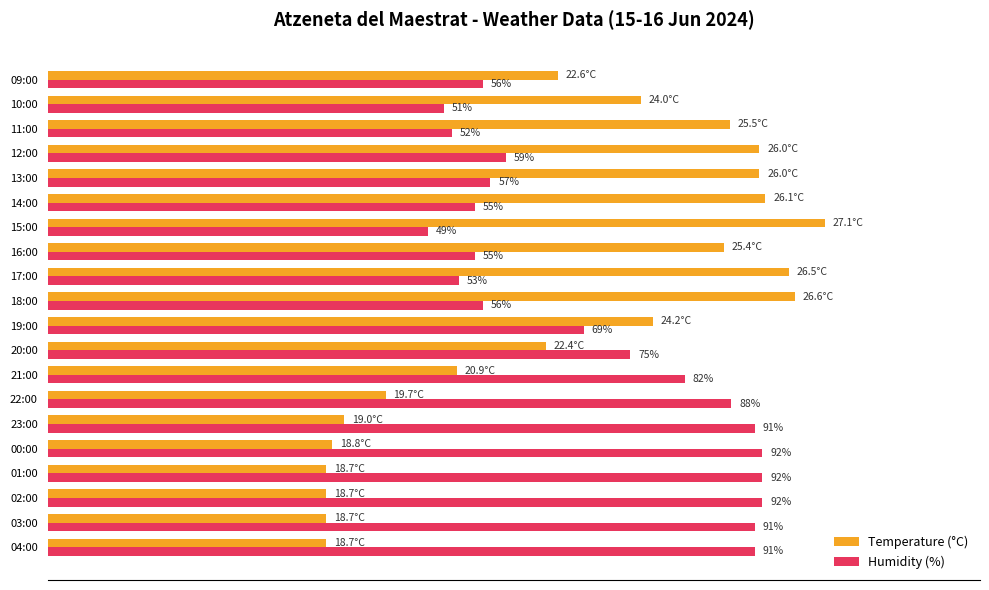

At which category is the sum across all series the highest?

18:00